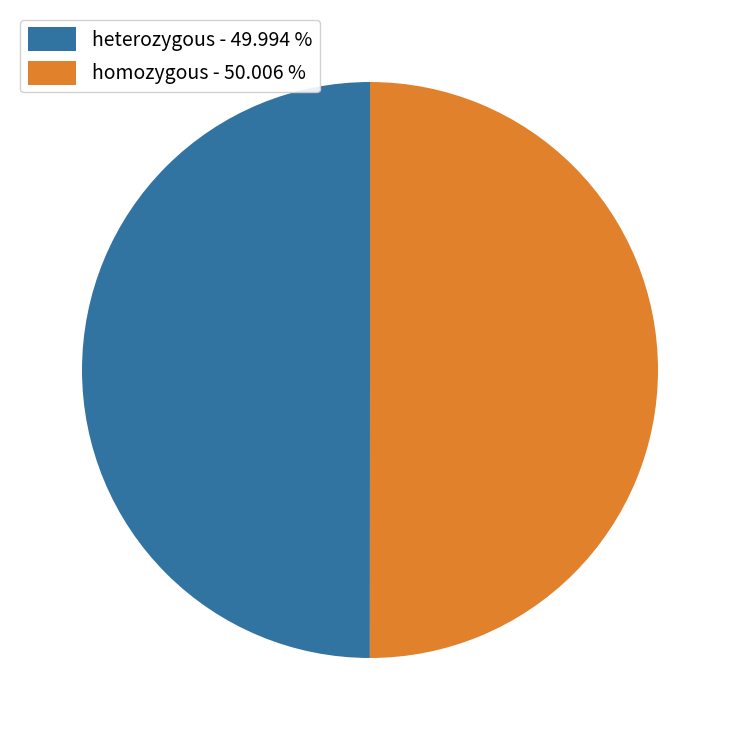

Is the sum of homozygous - 50.006 % and heterozygous - 49.994 % greater than half?

Yes